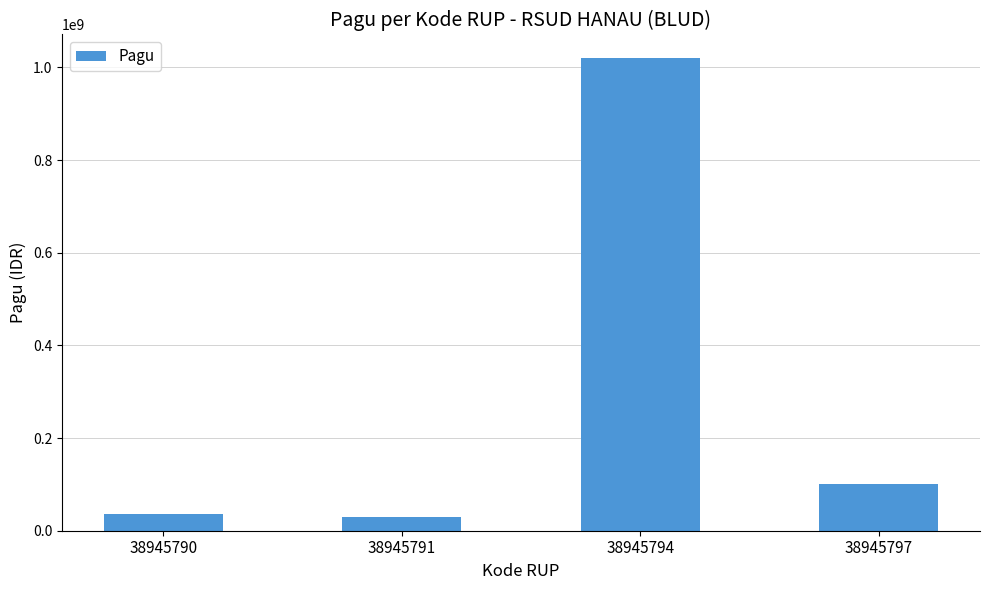

Does the chart contain stacked bars?

No